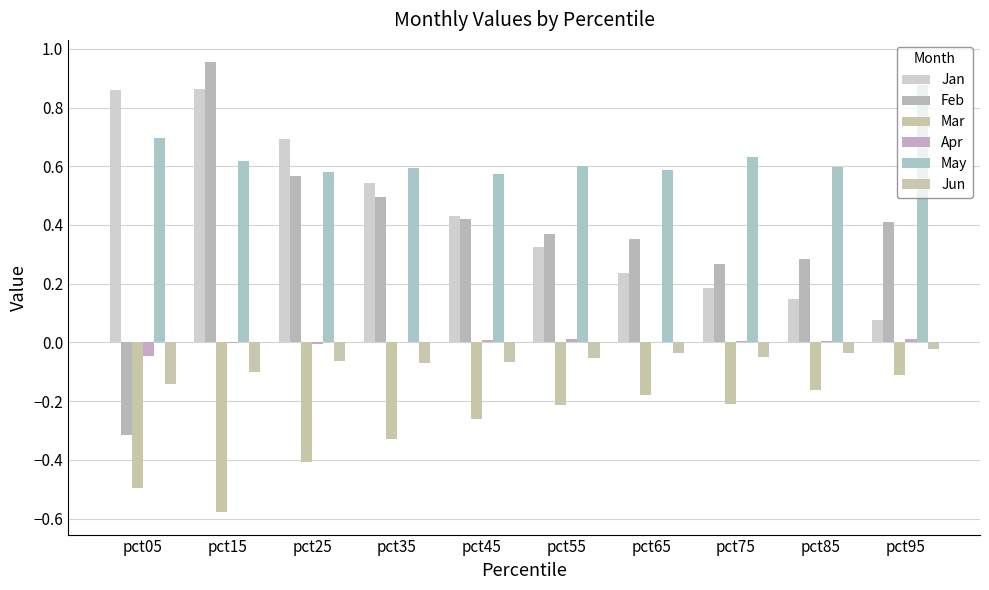

The value of May at pct05 is 0.7. True or false?

True